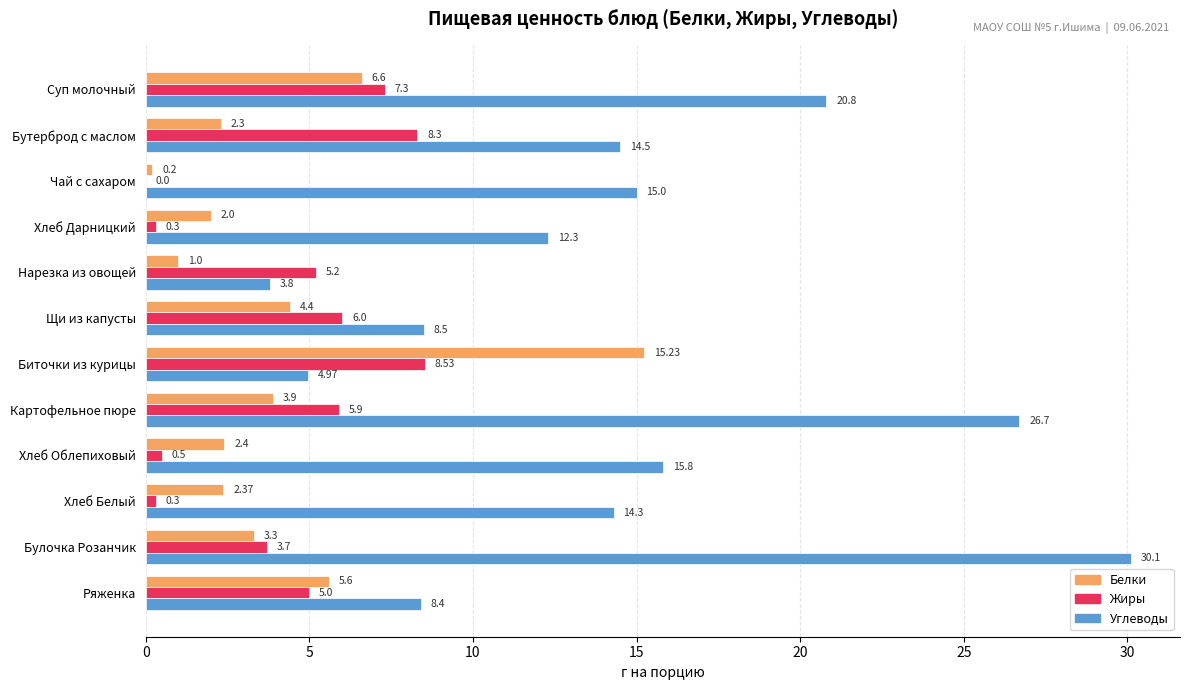

Which label corresponds to the largest value in the chart?

Булочка Розанчик